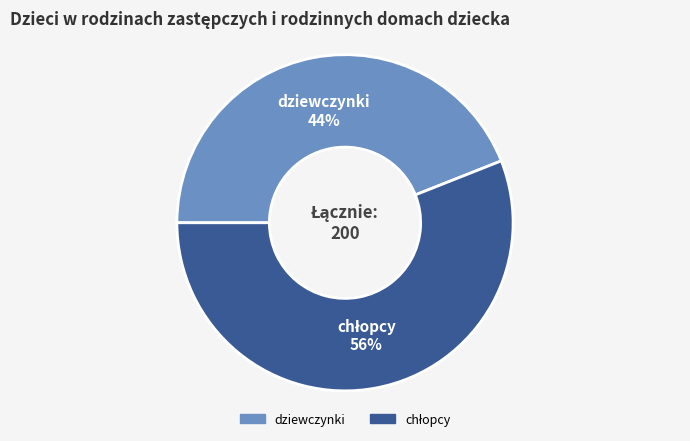

Which category has the smallest portion of the pie?

dziewczynki